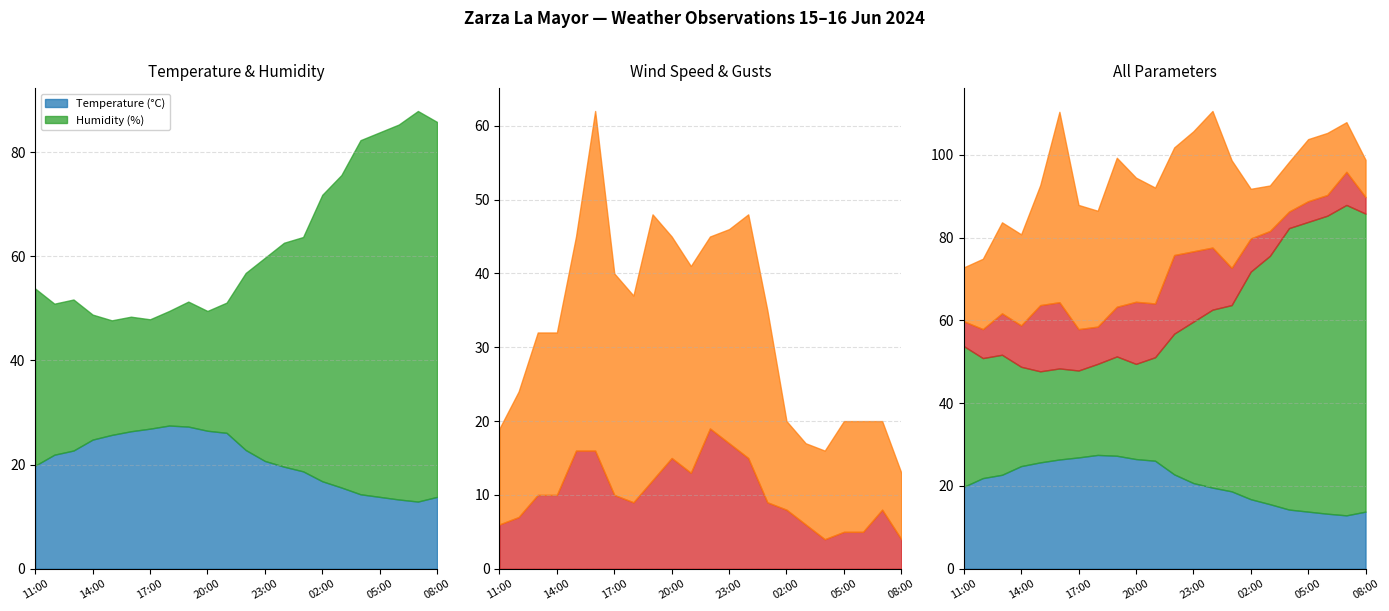

What is the sum of all Wind Speed (km/h) values?

224.0